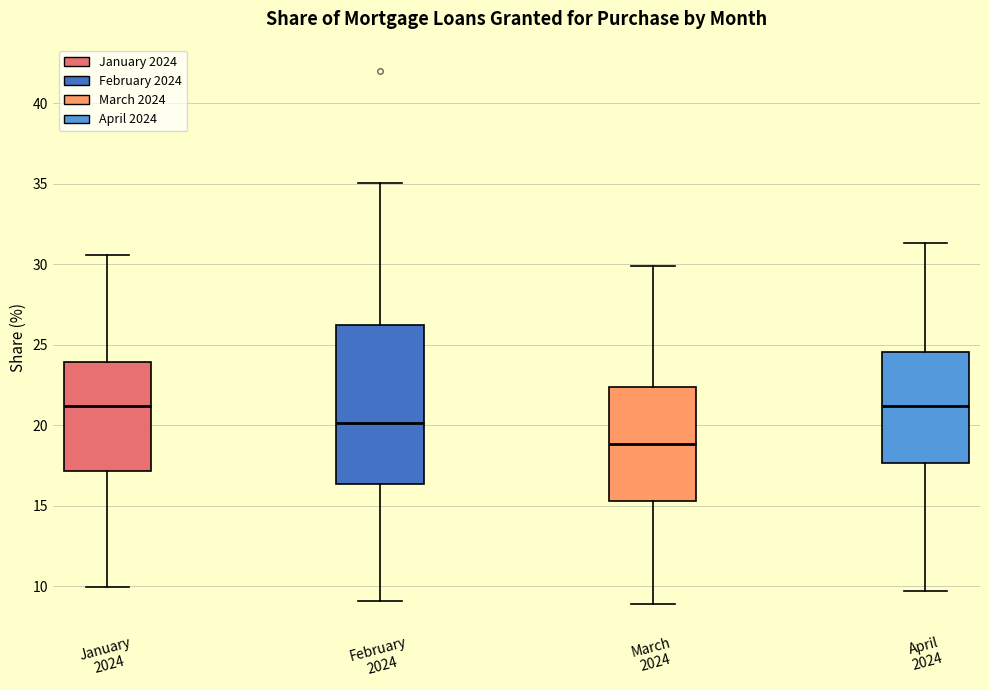

Reading left to right, read every box against the y-axis: the position of its median line, the range the box covers, and the ends of its whiskers. The values are not printed on the chart, so give them approximately, as read against the axis.

January 2024: median 21.0, box 17.0 to 24.0, whiskers 10.0 to 30.5
February 2024: median 20.0, box 16.5 to 26.0, whiskers 9.0 to 35.0
March 2024: median 19.0, box 15.5 to 22.5, whiskers 9.0 to 30.0
April 2024: median 21.0, box 17.5 to 24.5, whiskers 9.5 to 31.5